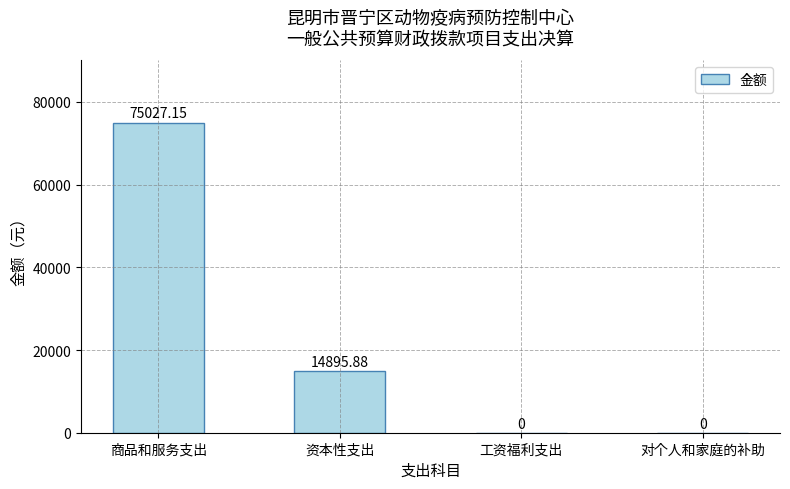

The value at 对个人和家庭的补助 is 36044.1. True or false?

False